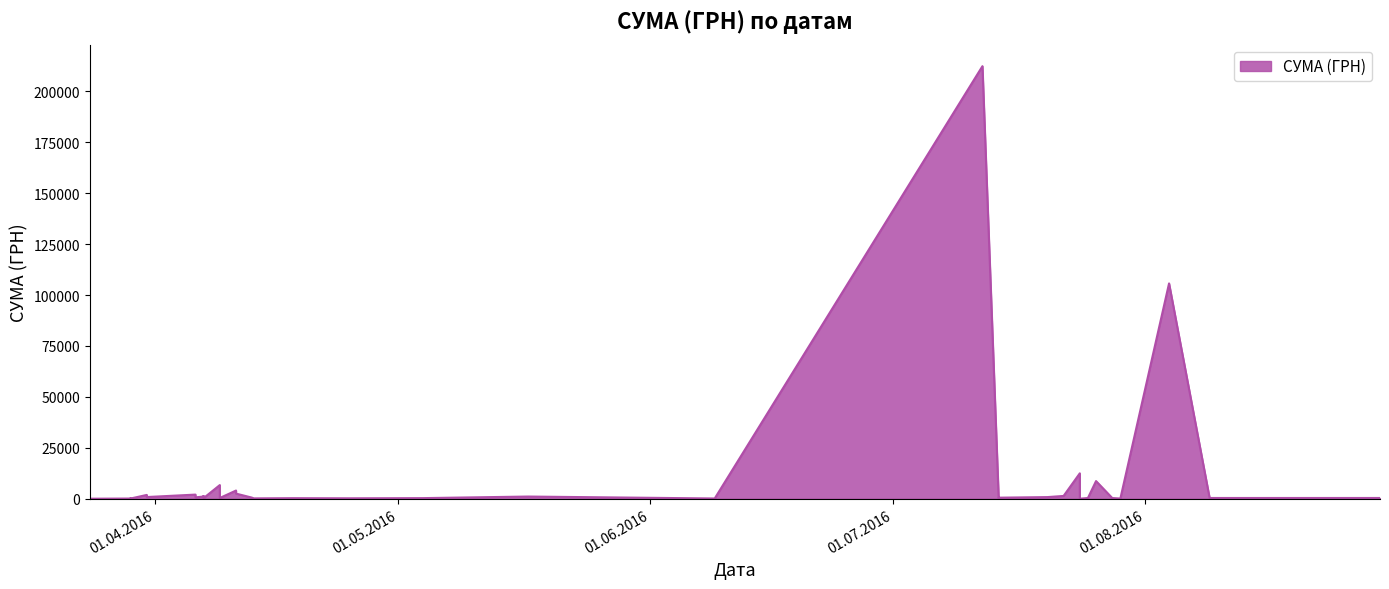

Which has a higher value, 07.04.2016 or 24.07.2016?

24.07.2016